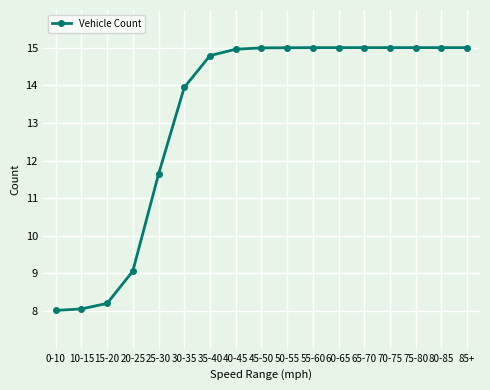

What is the smallest value displayed?

8.0